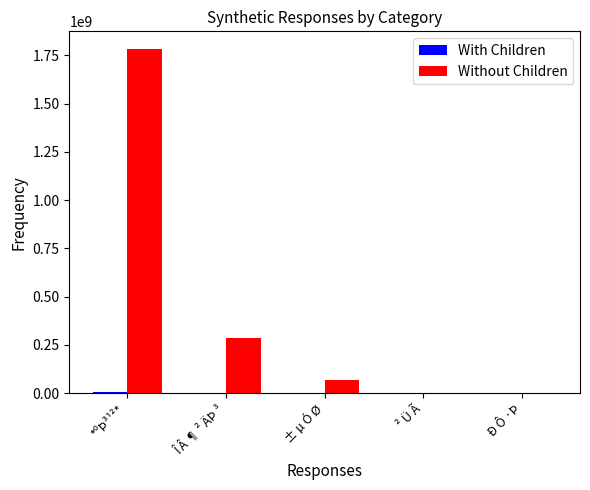

Which category has the highest value across all series?

*ºÞ³¹²*